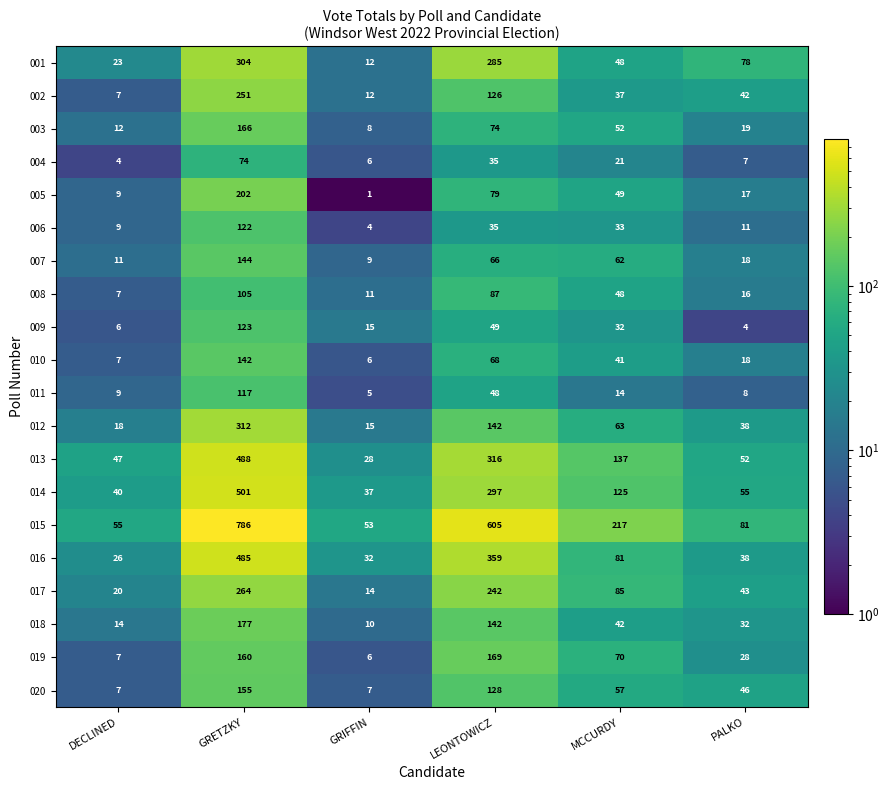

Which label corresponds to the smallest value in the chart?

GRIFFIN